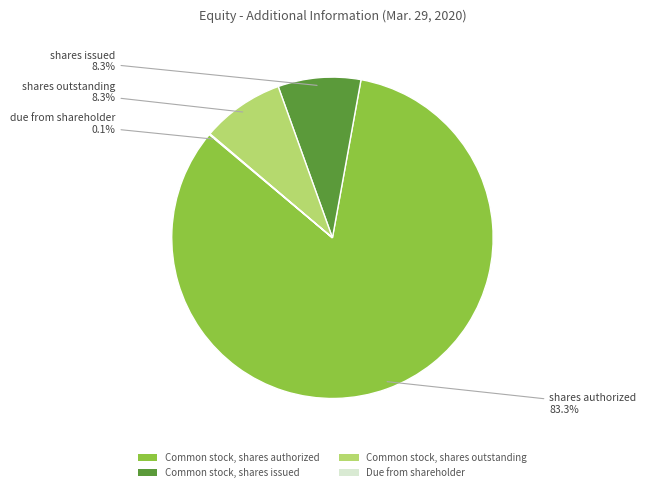

Which category has the biggest portion of the pie?

Common stock, shares authorized